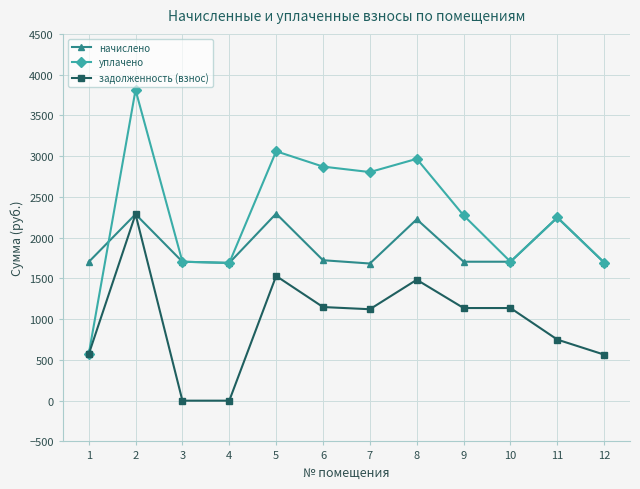

What is the average value of the начислено series?

1888.3